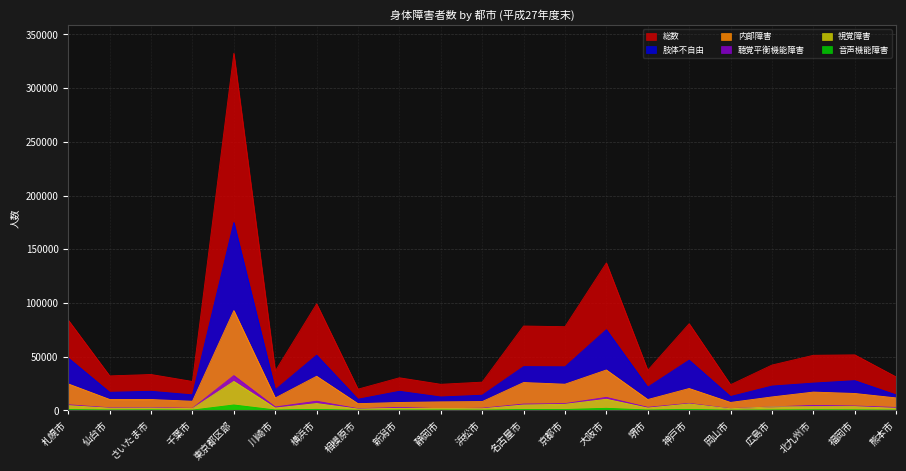

Which series has the widest spread of values?

総数